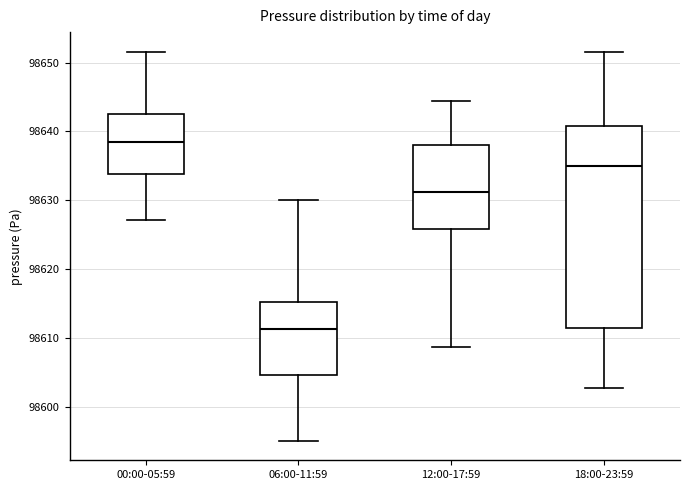

Which box has the highest median line?

00:00-05:59